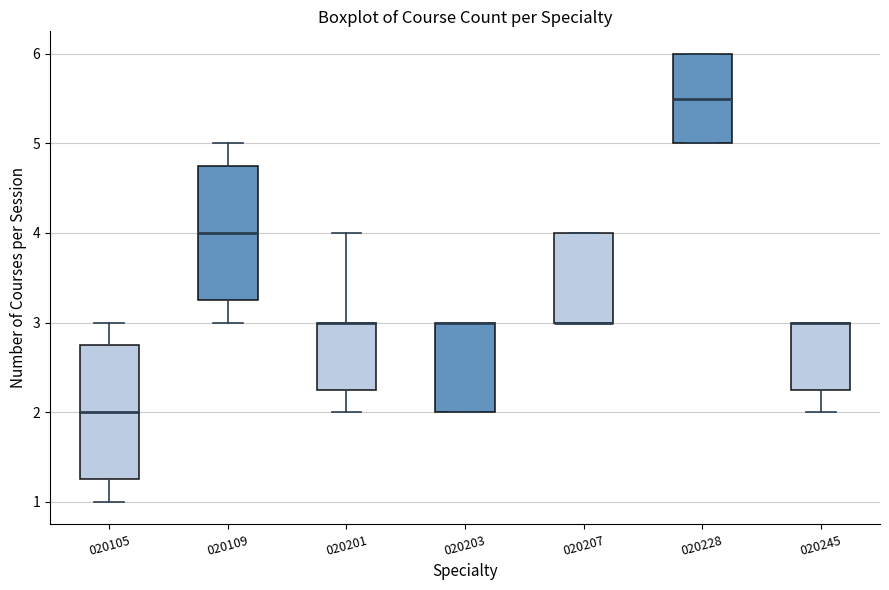

Reading left to right, read every box against the y-axis: the position of its median line, the range the box covers, and the ends of its whiskers. The values are not printed on the chart, so give them approximately, as read against the axis.

020105: median 2.0, box 1.3 to 2.8, whiskers 1.0 to 3.0
020109: median 4.0, box 3.3 to 4.8, whiskers 3.0 to 5.0
020201: median 3.0 (drawn on the box's upper edge), box 2.3 to 3.0, whiskers 2.0 to 4.0
020203: median 3.0 (drawn on the box's upper edge), box 2.0 to 3.0, whiskers 2.0 to 3.0
020207: median 3.0 (drawn on the box's lower edge), box 3.0 to 4.0, whiskers 3.0 to 4.0
020228: median 5.5, box 5.0 to 6.0, whiskers 5.0 to 6.0
020245: median 3.0 (drawn on the box's upper edge), box 2.3 to 3.0, whiskers 2.0 to 3.0